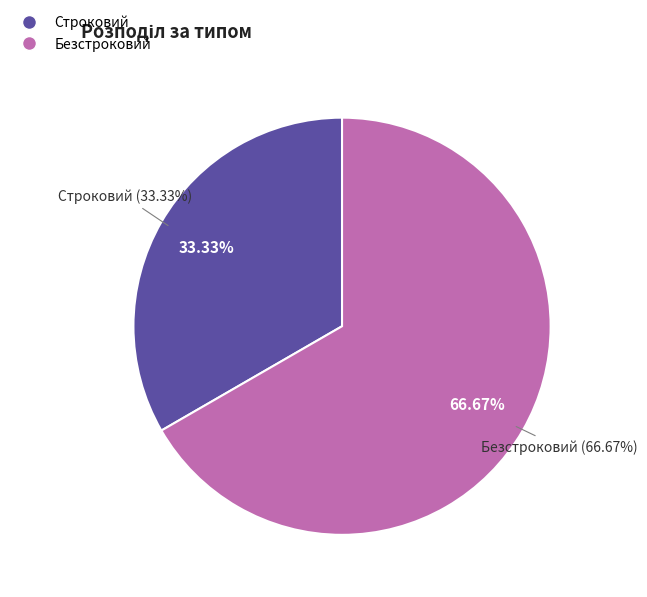

Between Безстроковий and Строковий, which is larger?

Безстроковий